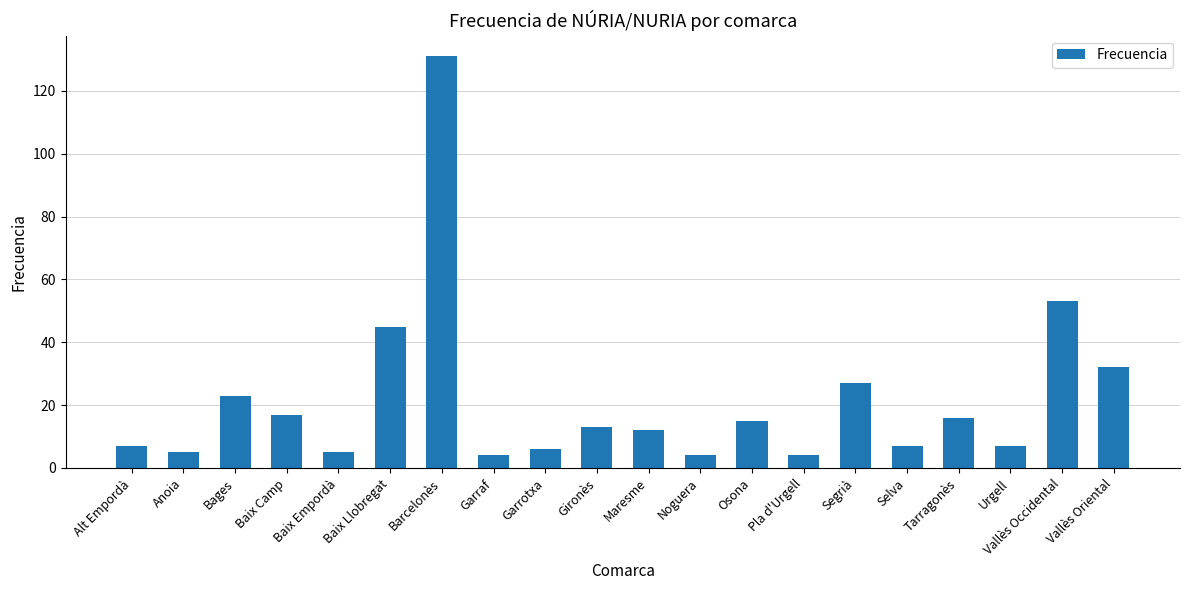

What is the label of the 18th bar from the left?

Urgell